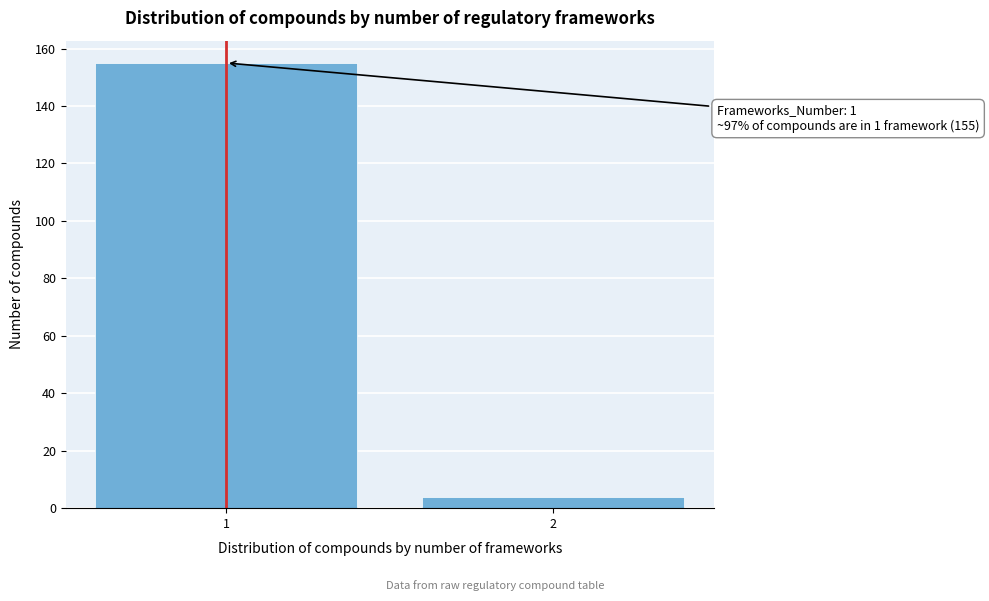

Reading left to right, list all the values displayed in this chart.

155	4